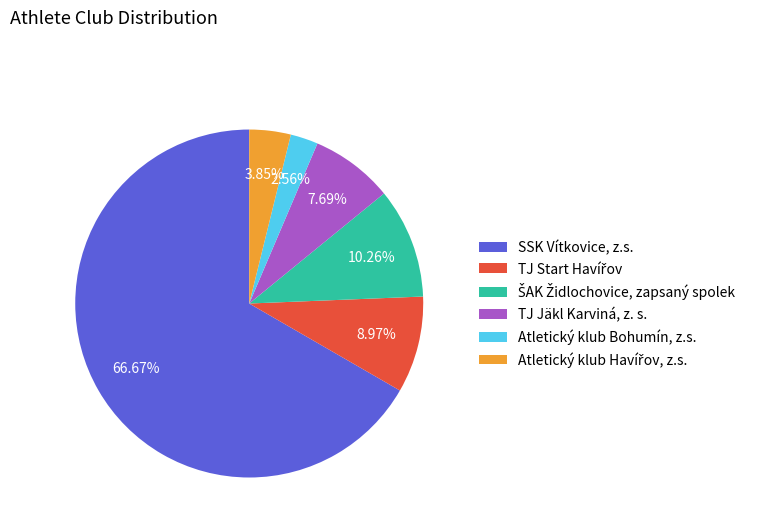

True or false: TJ Jäkl Karviná, z. s. accounts for 20% of the total.

False